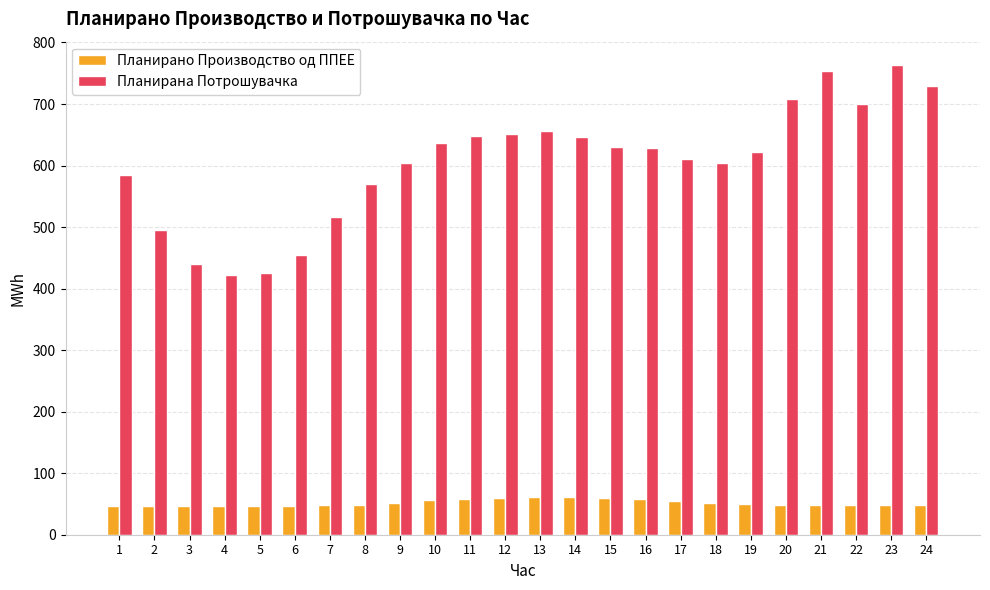

How many bars are there in each group?

2